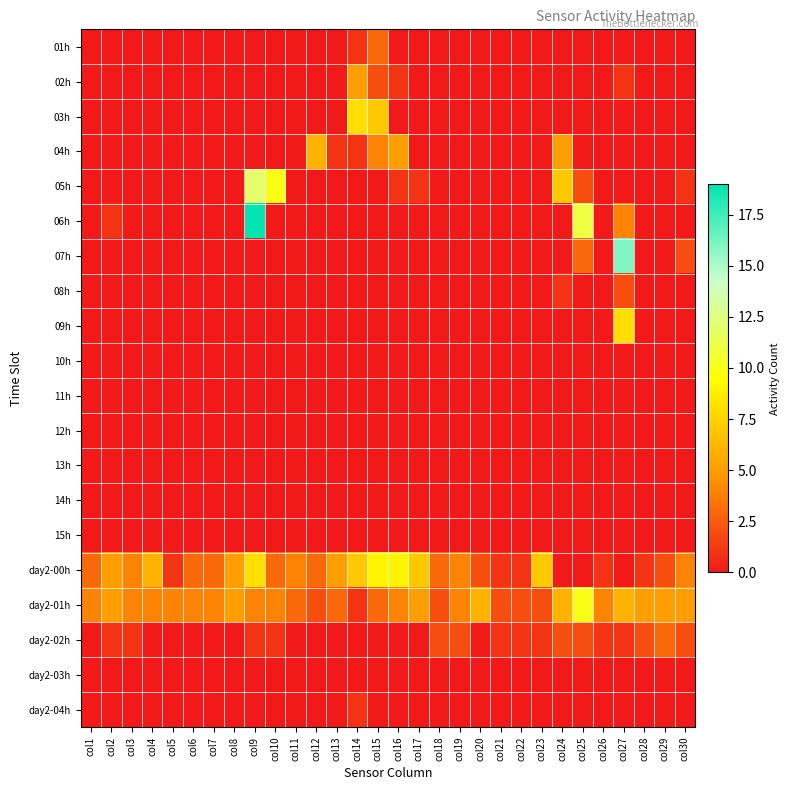

Rank the series by their maximum value, from lowest to highest.

10h, 11h, 12h, 13h, 14h, 15h, day2-03h, day2-04h, 08h, 01h, day2-02h, 02h, 04h, 03h, 09h, day2-00h, day2-01h, 05h, 07h, 06h